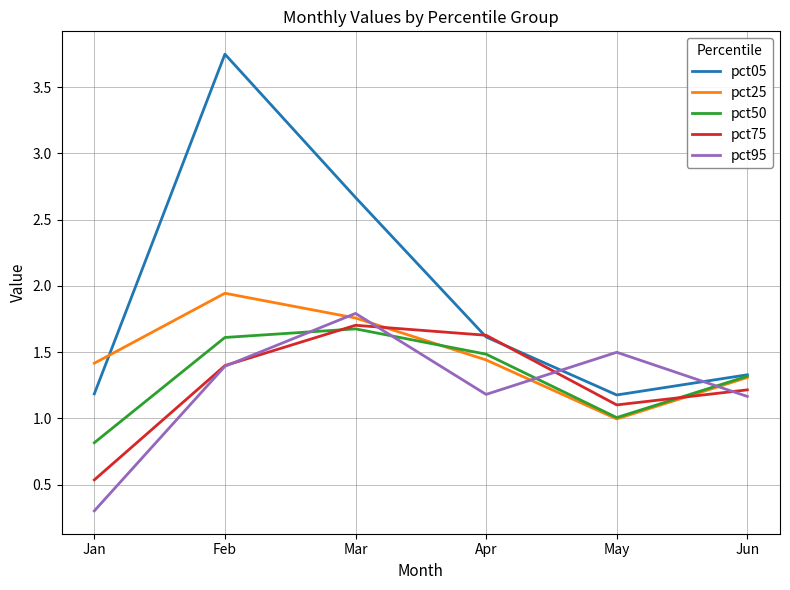

Where is the first local maximum for pct95?

Mar